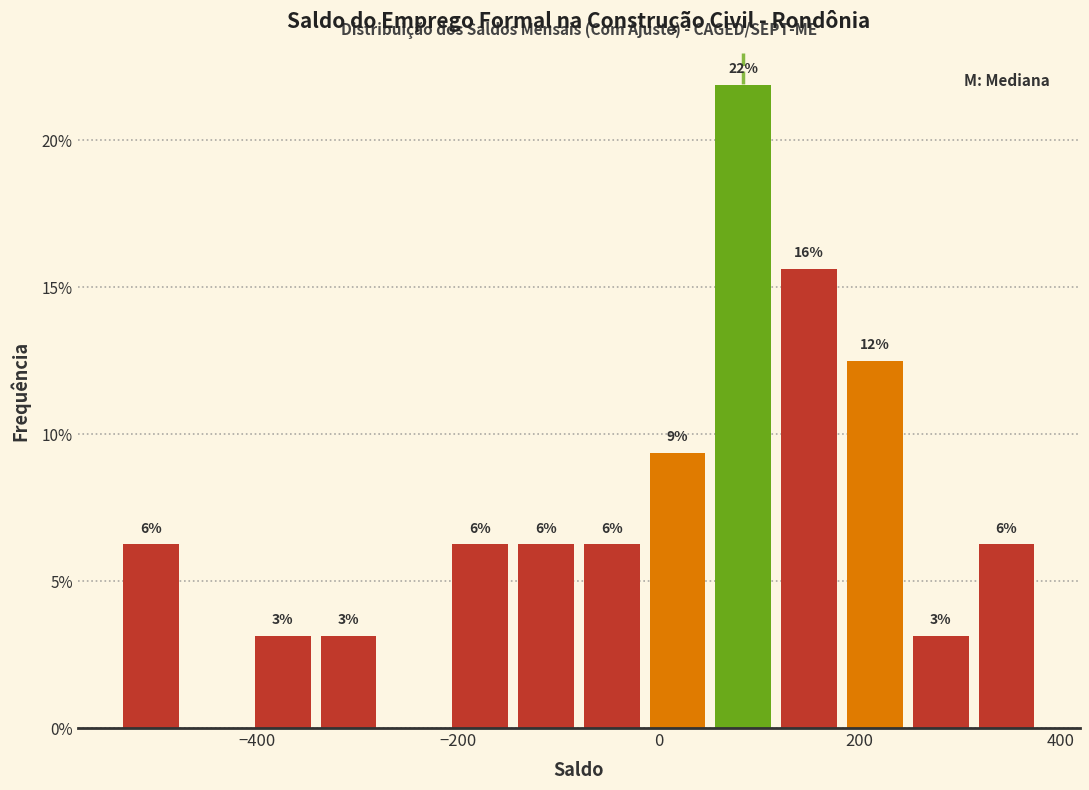

Around what value on the x-axis is the tallest bar? Give the approximate position of its centre, as read against the axis.

80